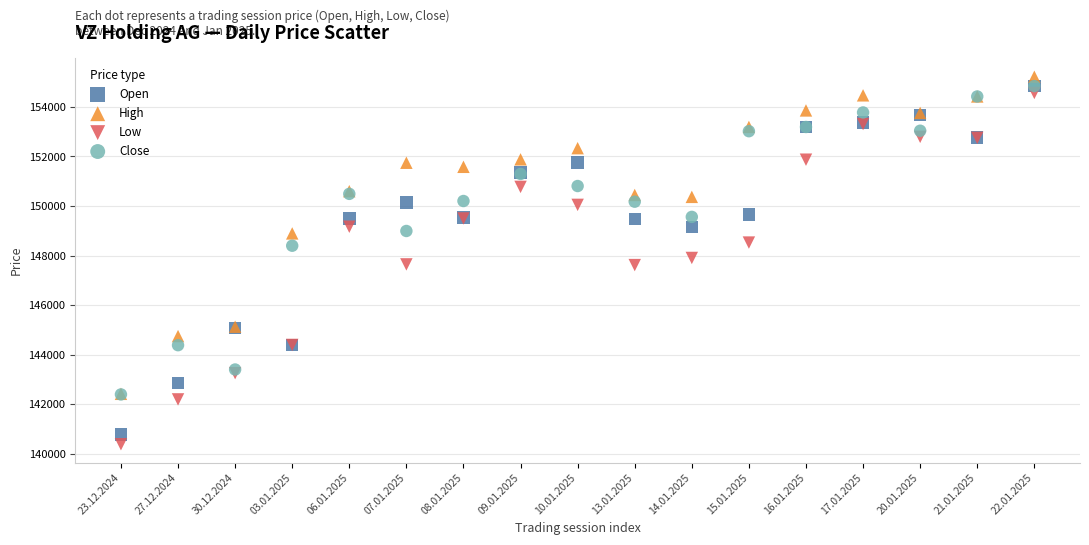

Which series has the largest Y range (max minus min)?

Low